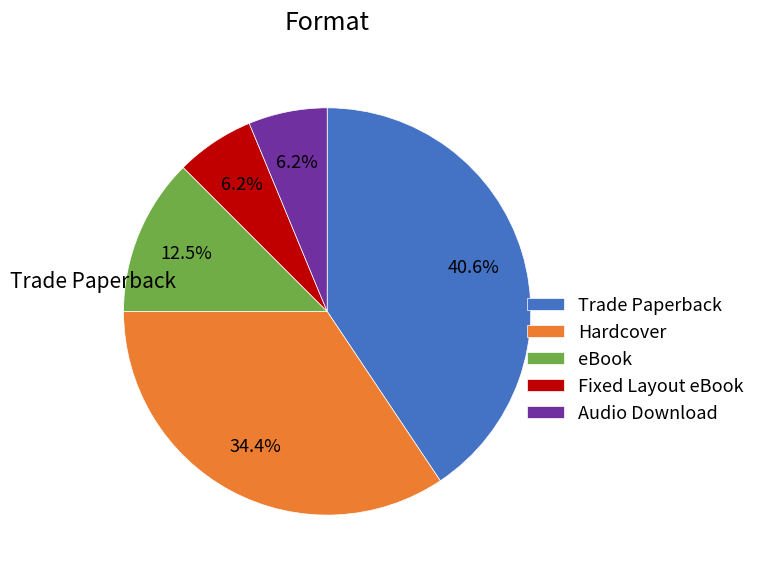

Approximately how many times larger is the value at eBook compared to Audio Download?

2.0